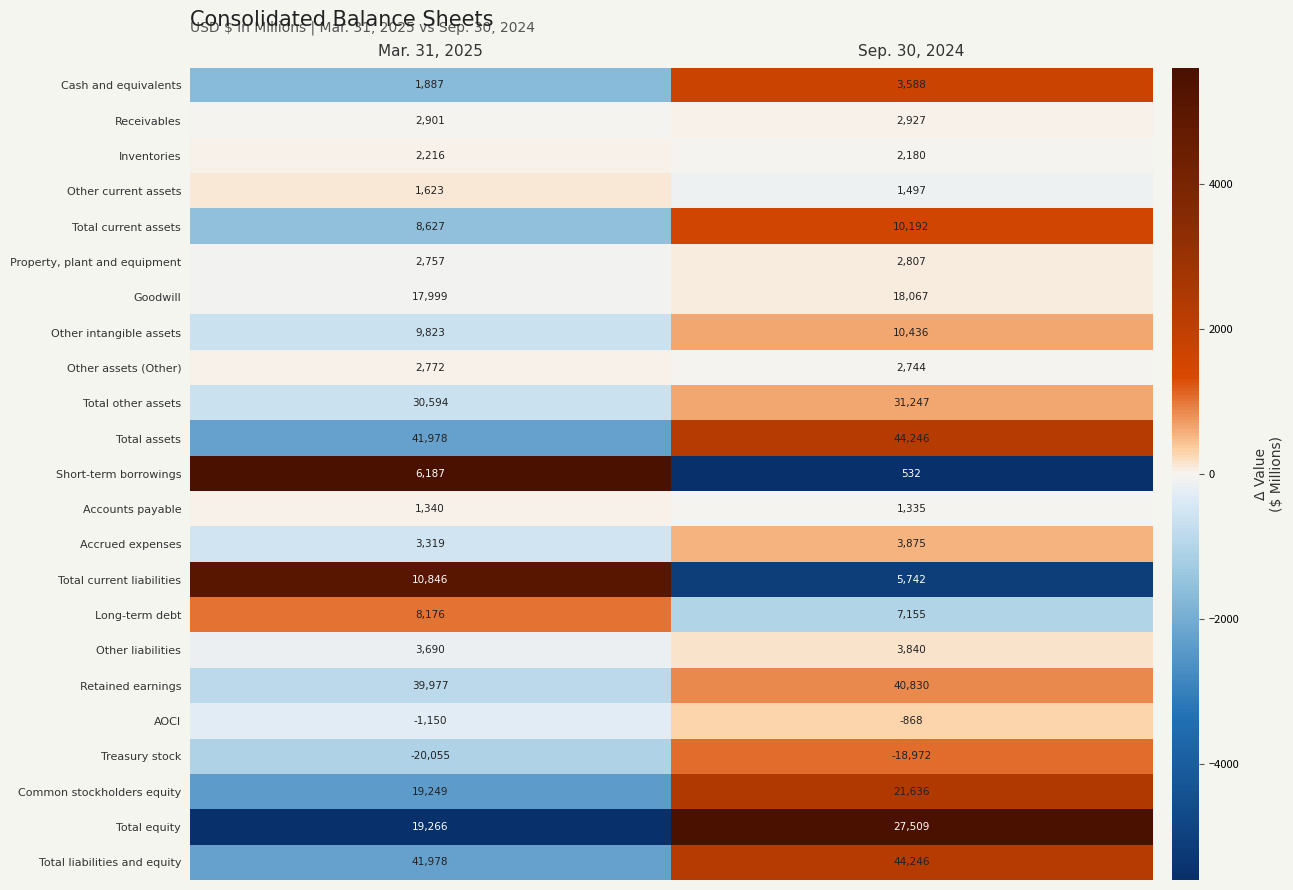

At which label is Treasury stock closest to -19513?

Sep. 30, 2024